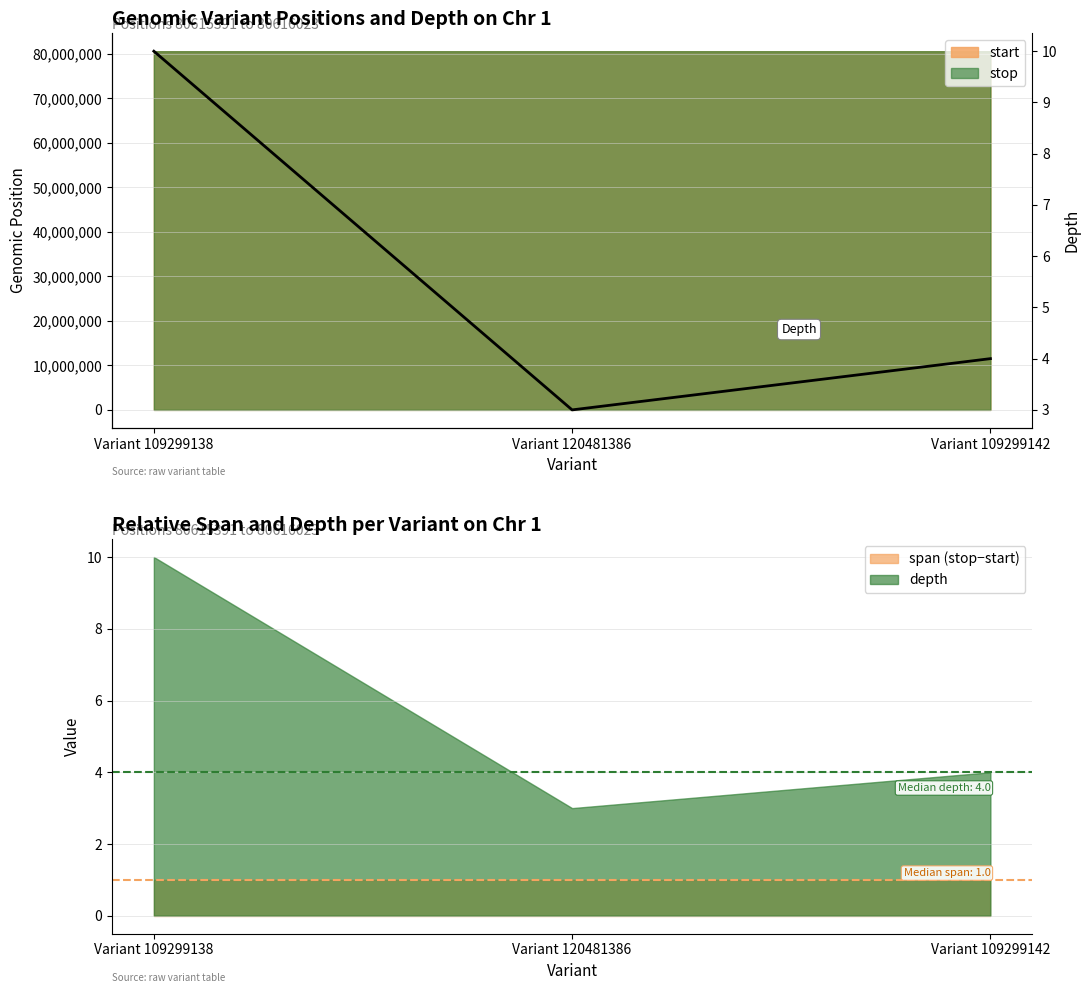

What is the ratio of the value at Variant 109299142 to the value at Variant 109299138?

0.4